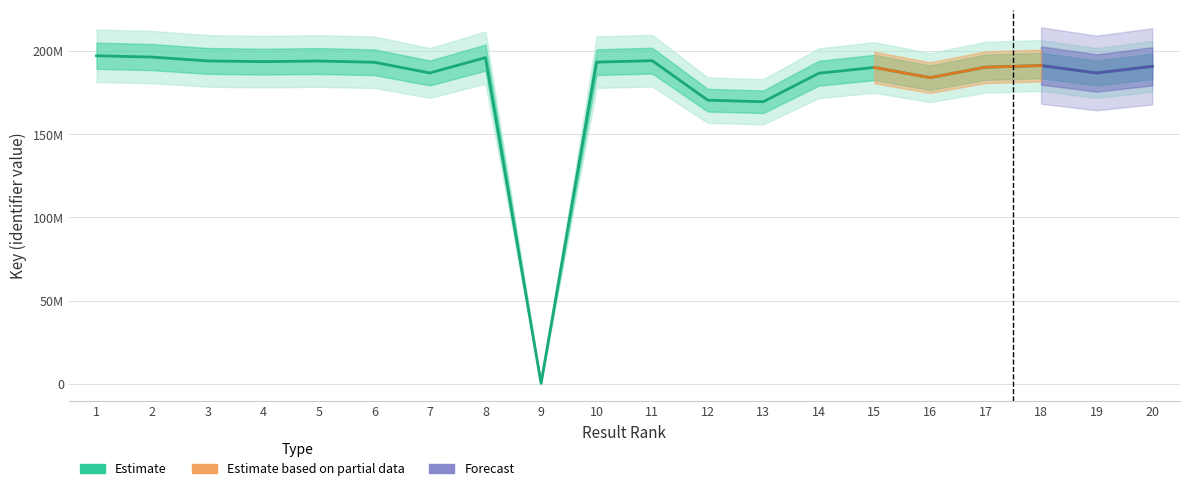

What is the change in value from 8 to 14?

-9378892